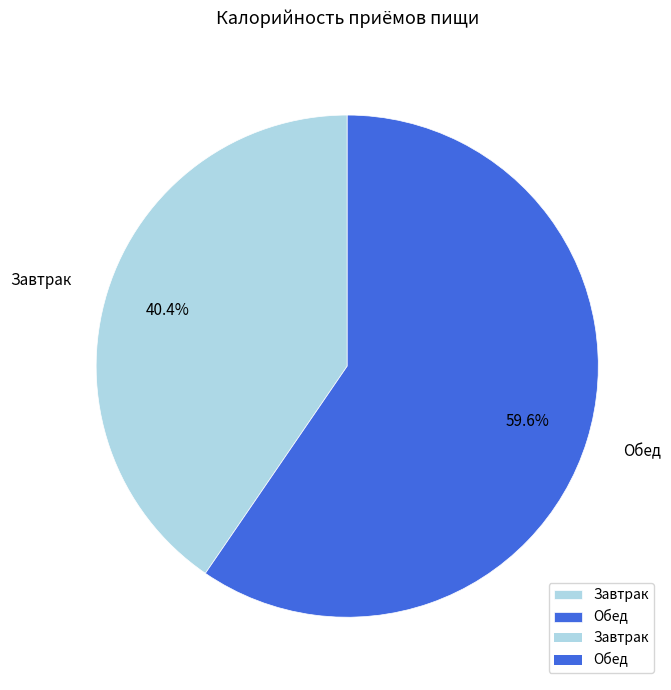

Count the number of slices in the pie.

2